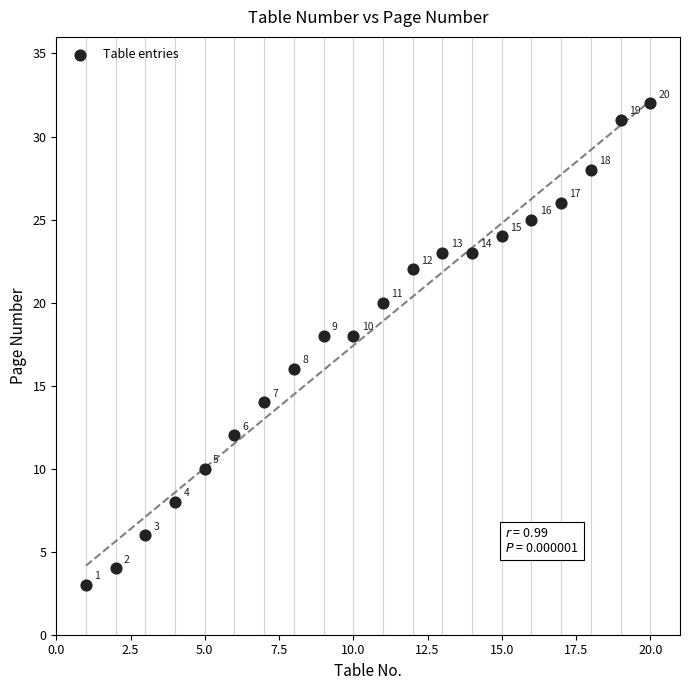

What is the range of Y values (max minus min)?

29